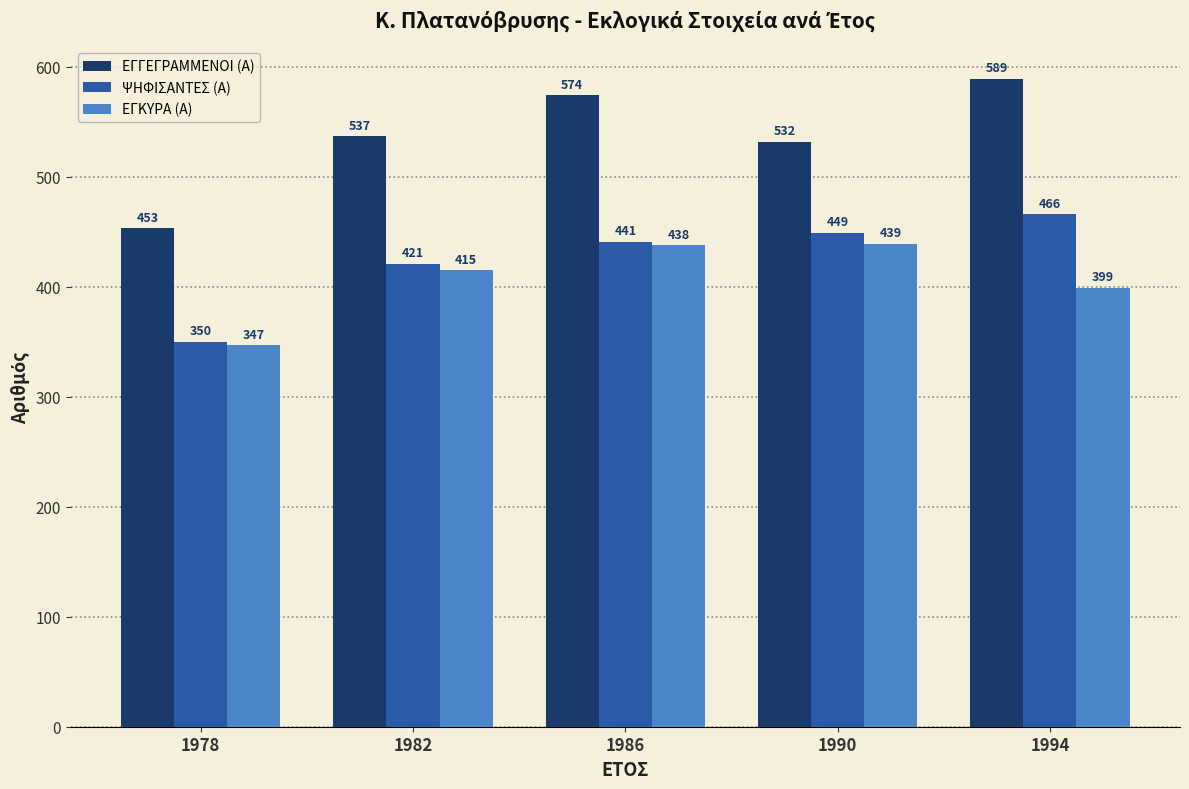

What is the difference between the highest and lowest values at 1994?

190